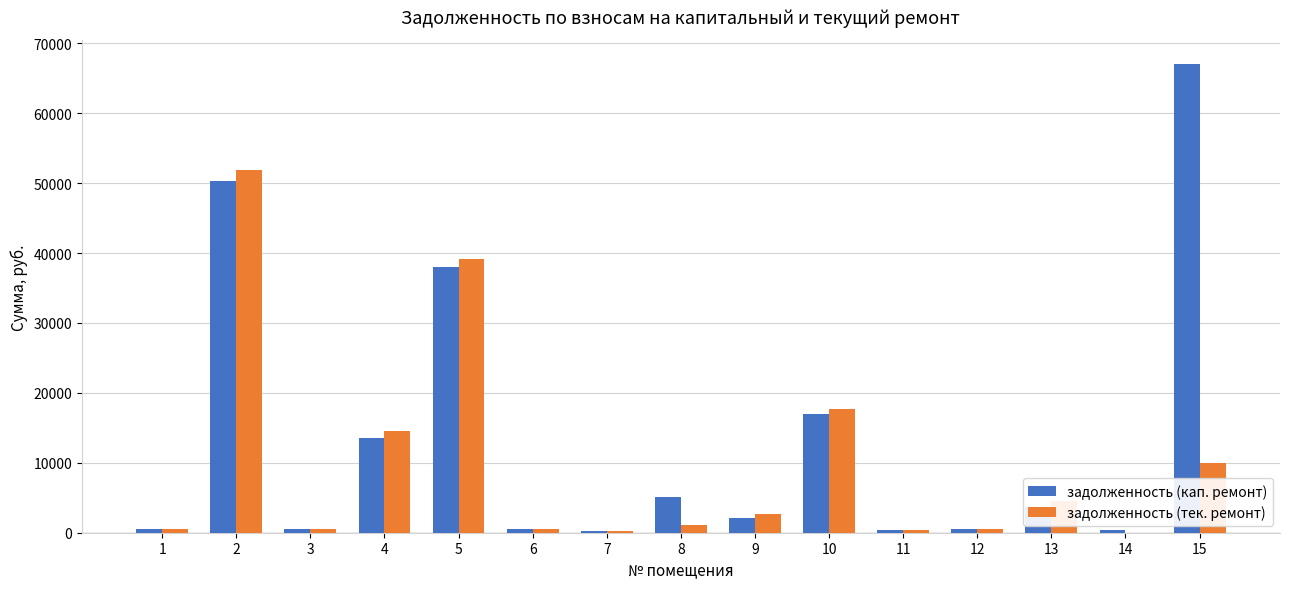

The value of задолженность (кап. ремонт) at 8 is 7846.6. True or false?

False